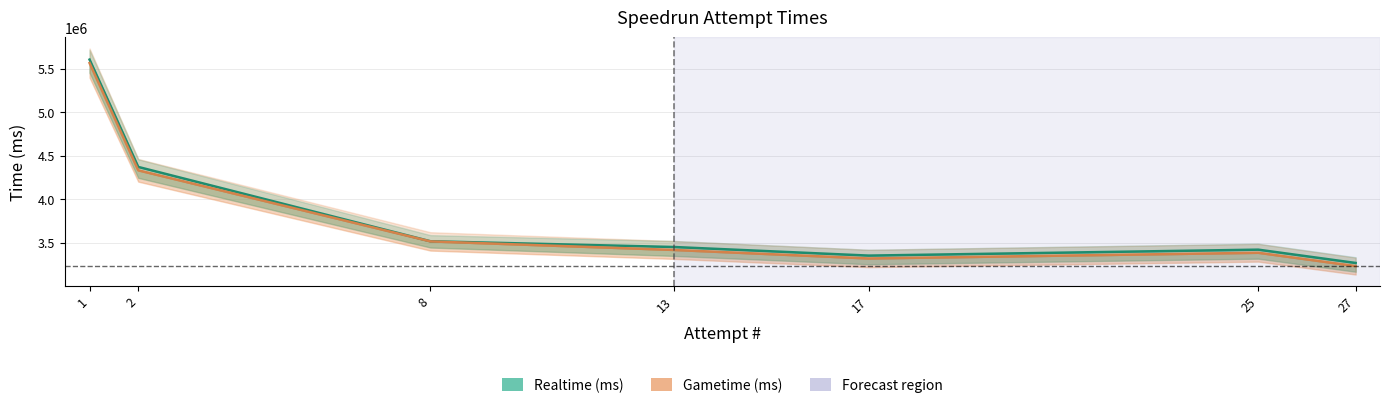

Where is Realtime (ms) nearest to the value 4435140?

2